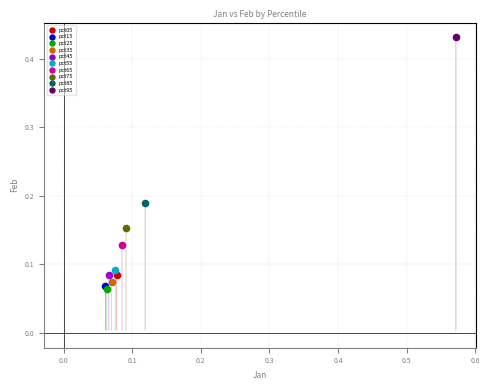

Which series reaches the maximum Y coordinate?

pct95